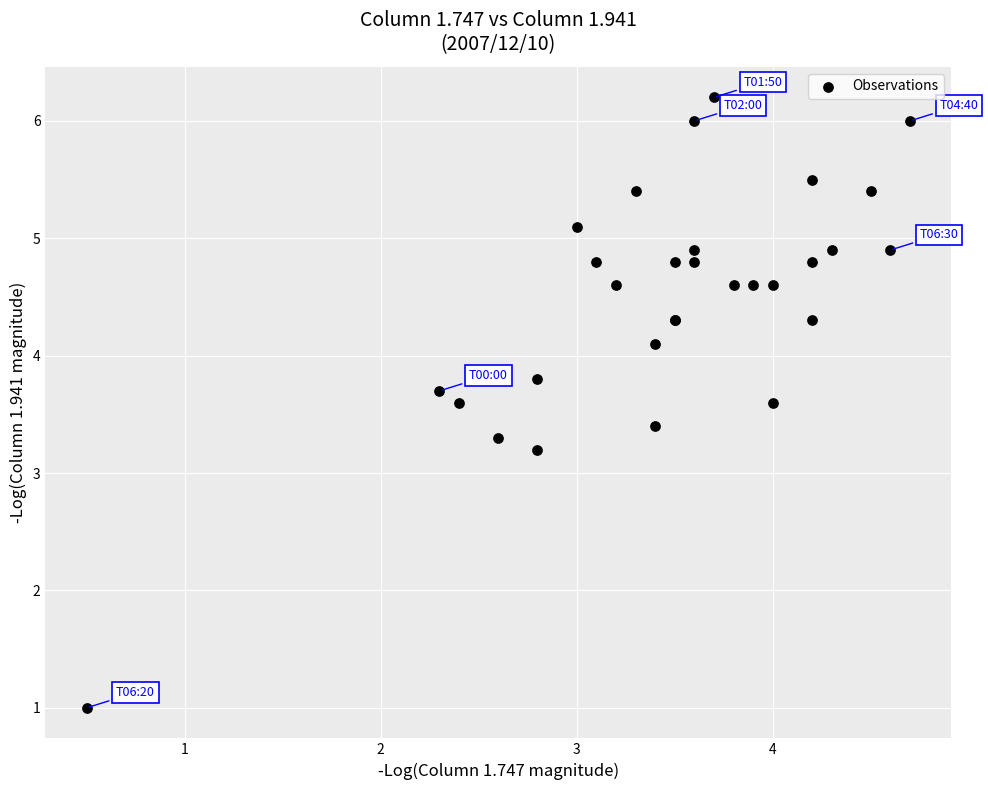

What Y value in the scatter plot is closest to 3?

3.2